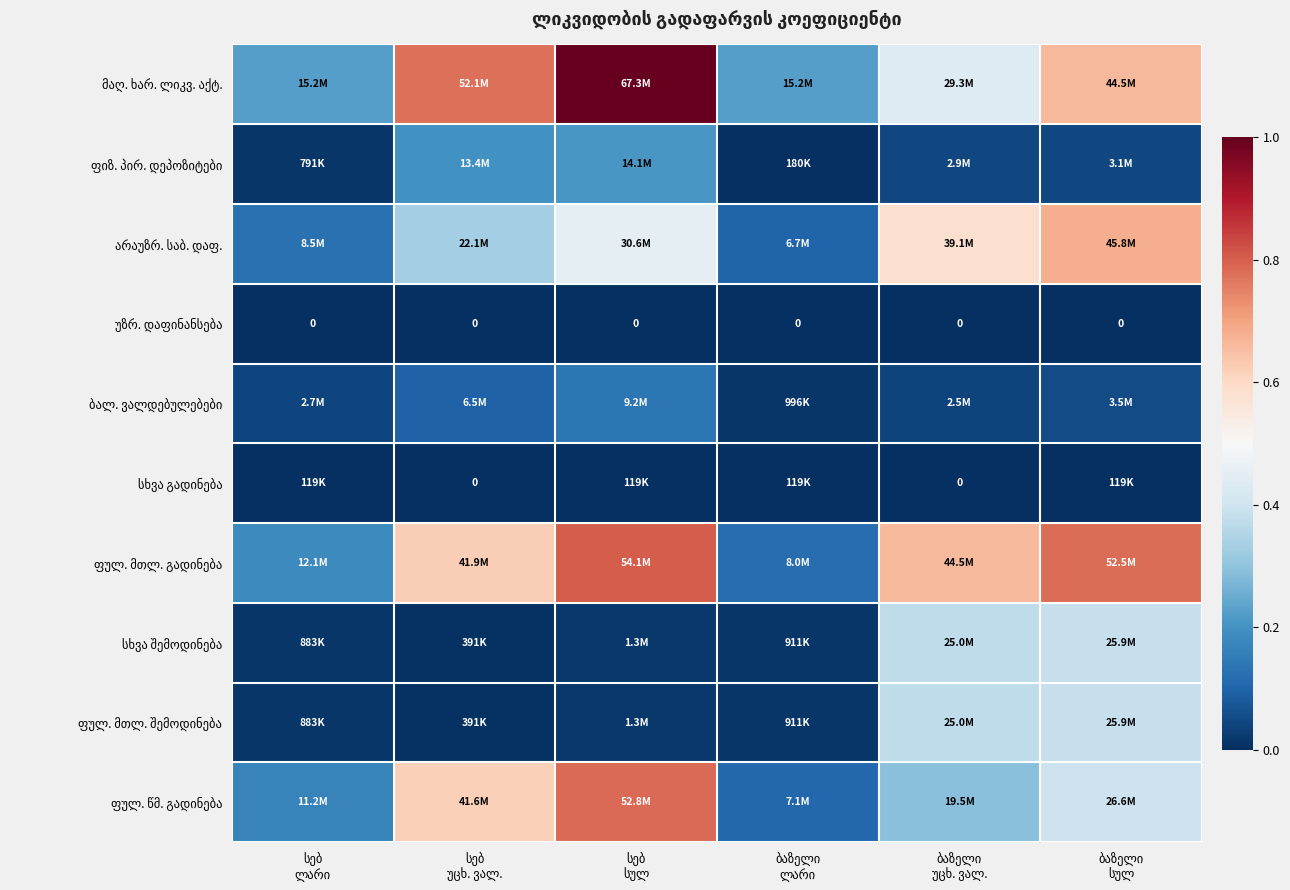

The ფულ. მთლ. გადინება series shows 0.9 at სებ უცხ. ვალ.. True or false?

False